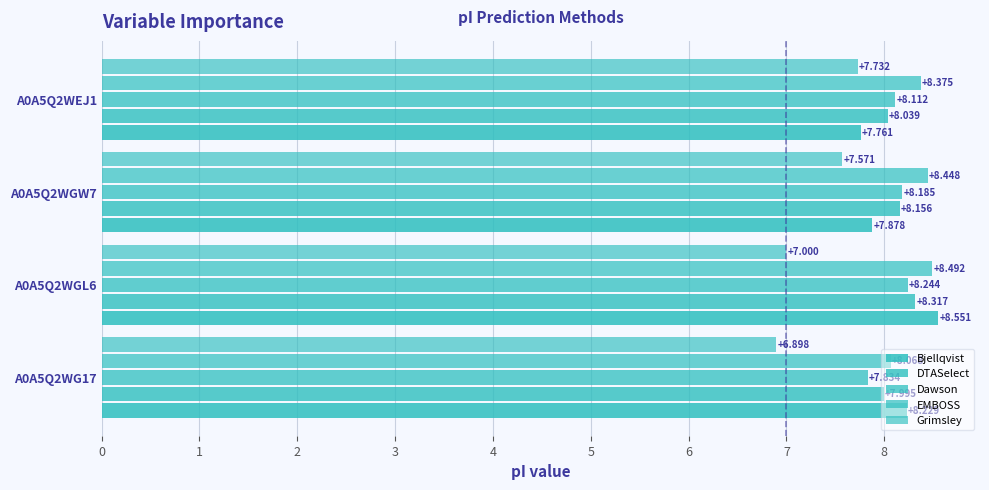

How many EMBOSS values are between 8 and 9?

4